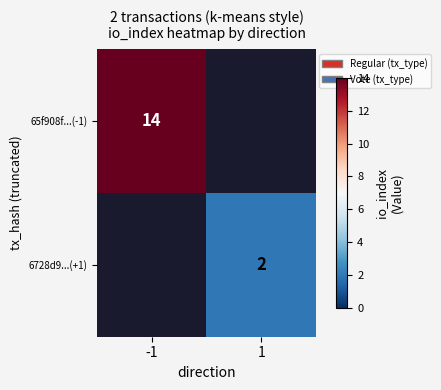

The 65f908f...(-1) series shows 21 at -1. True or false?

False